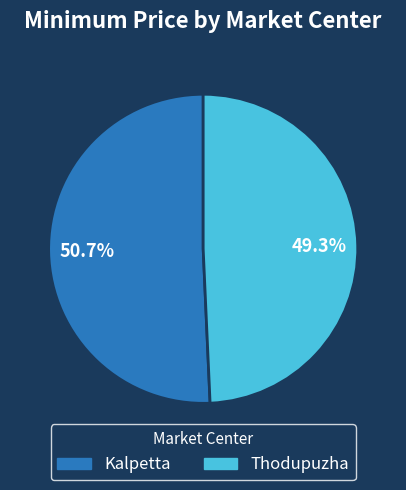

Rank the categories by value from highest to lowest.

Kalpetta, Thodupuzha